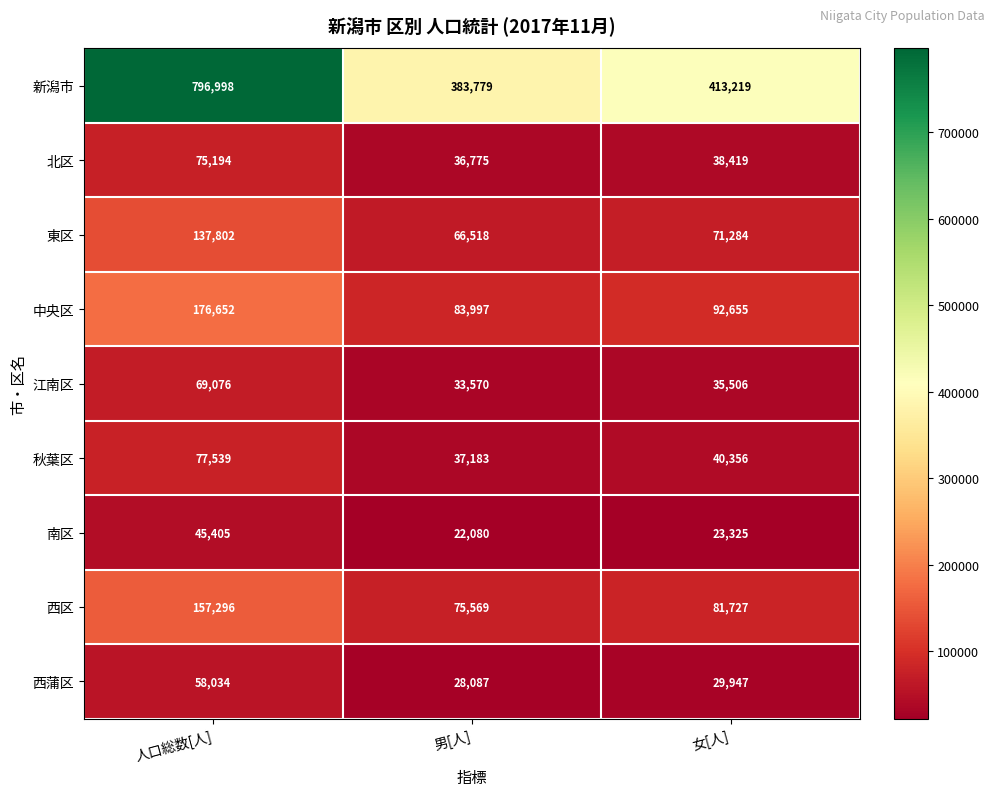

True or false: 新潟市 has a value of 413219 at 女[人].

True